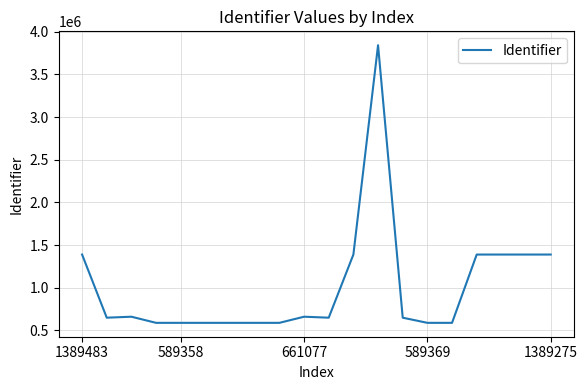

Does the chart display data point markers on the line(s)?

No